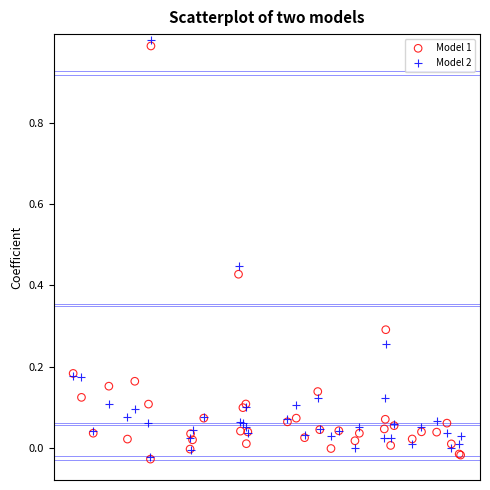

What are all the series names shown in the legend?

Model 1, Model 2